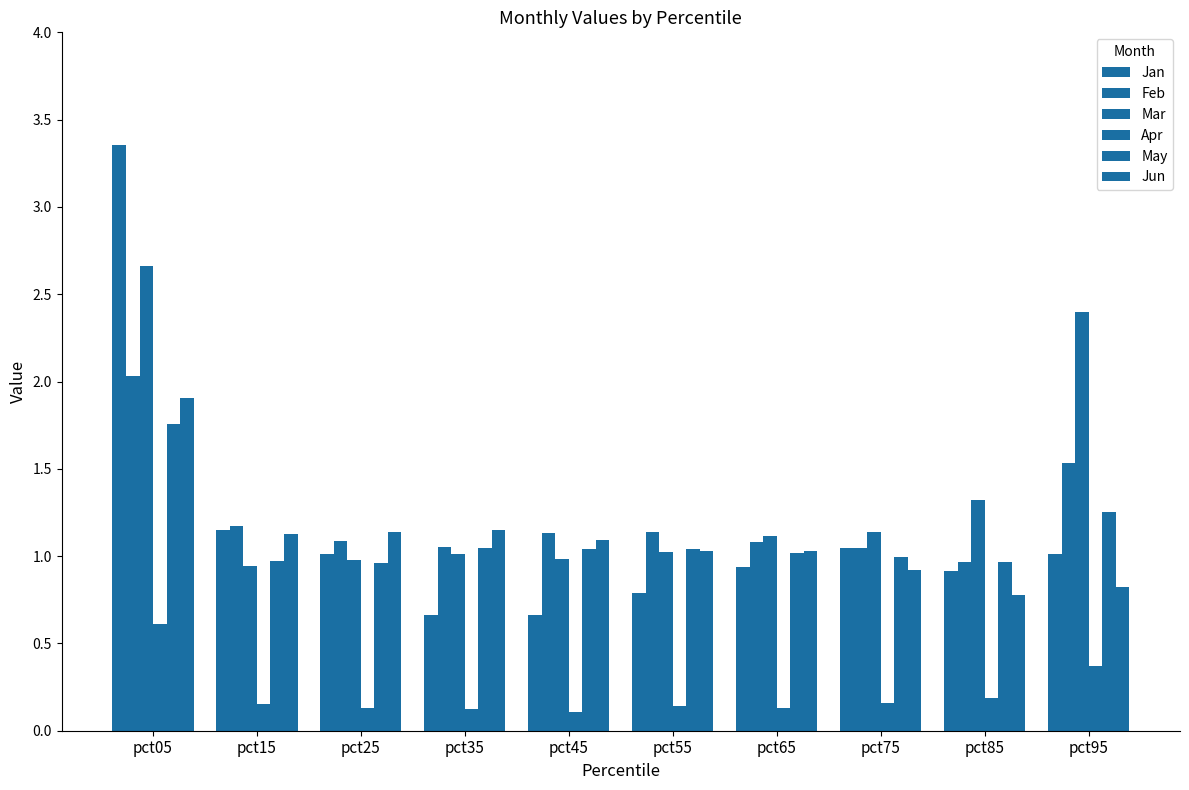

Reading left to right, extract all data points from this chart.

Jan: pct05=3.4	pct15=1.2	pct25=1.0	pct35=0.7	pct45=0.7	pct55=0.8	pct65=0.9	pct75=1.0	pct85=0.9	pct95=1.0
Feb: pct05=2.0	pct15=1.2	pct25=1.1	pct35=1.1	pct45=1.1	pct55=1.1	pct65=1.1	pct75=1.0	pct85=1.0	pct95=1.5
Mar: pct05=2.7	pct15=0.9	pct25=1.0	pct35=1.0	pct45=1.0	pct55=1.0	pct65=1.1	pct75=1.1	pct85=1.3	pct95=2.4
Apr: pct05=0.6	pct15=0.2	pct25=0.1	pct35=0.1	pct45=0.1	pct55=0.1	pct65=0.1	pct75=0.2	pct85=0.2	pct95=0.4
May: pct05=1.8	pct15=1.0	pct25=1.0	pct35=1.0	pct45=1.0	pct55=1.0	pct65=1.0	pct75=1.0	pct85=1.0	pct95=1.3
Jun: pct05=1.9	pct15=1.1	pct25=1.1	pct35=1.2	pct45=1.1	pct55=1.0	pct65=1.0	pct75=0.9	pct85=0.8	pct95=0.8